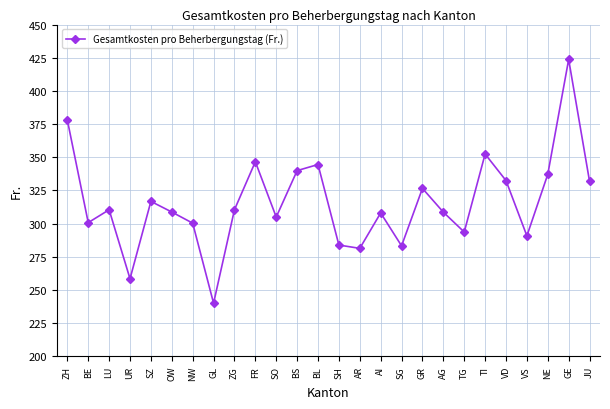

Does the chart have visible grid lines?

Yes